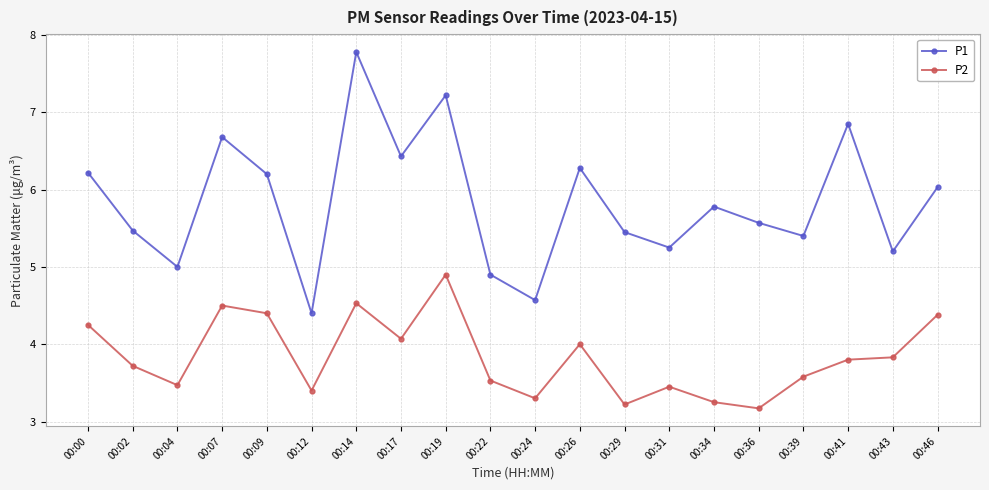

Which category has the highest value in the P2 series?

00:19